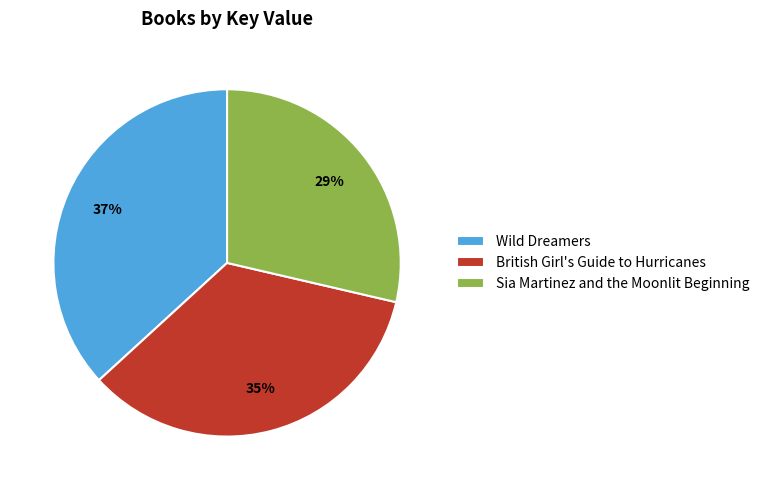

Do British Girl's Guide to Hurricanes and Wild Dreamers together represent more than half of the pie?

Yes